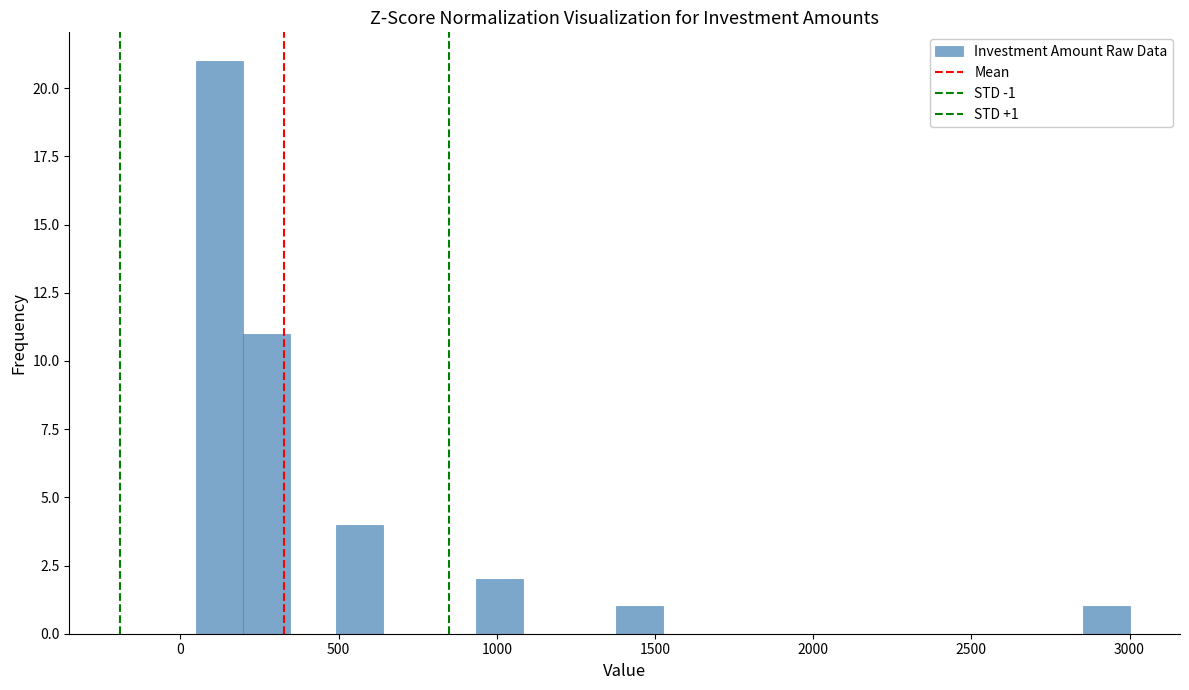

Around what value on the x-axis is the tallest bar? Give the approximate position of its centre, as read against the axis.

100